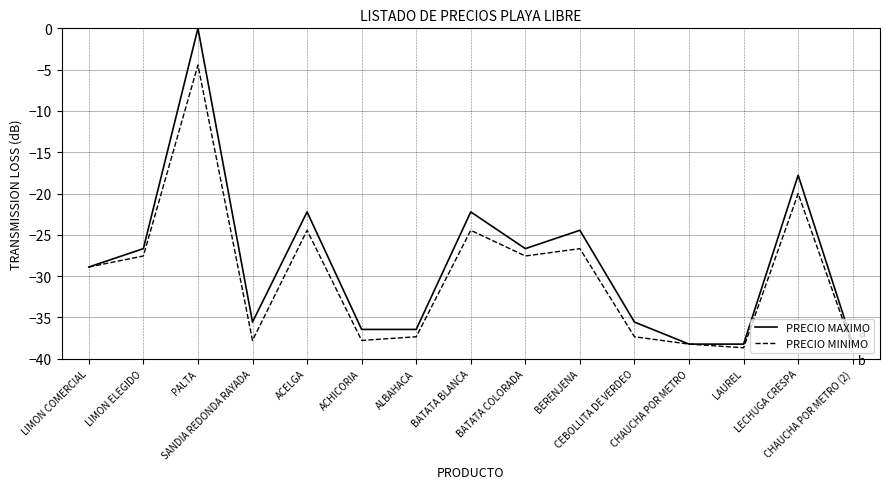

At ACELGA, list the series in order from largest to smallest.

PRECIO MAXIMO, PRECIO MINIMO